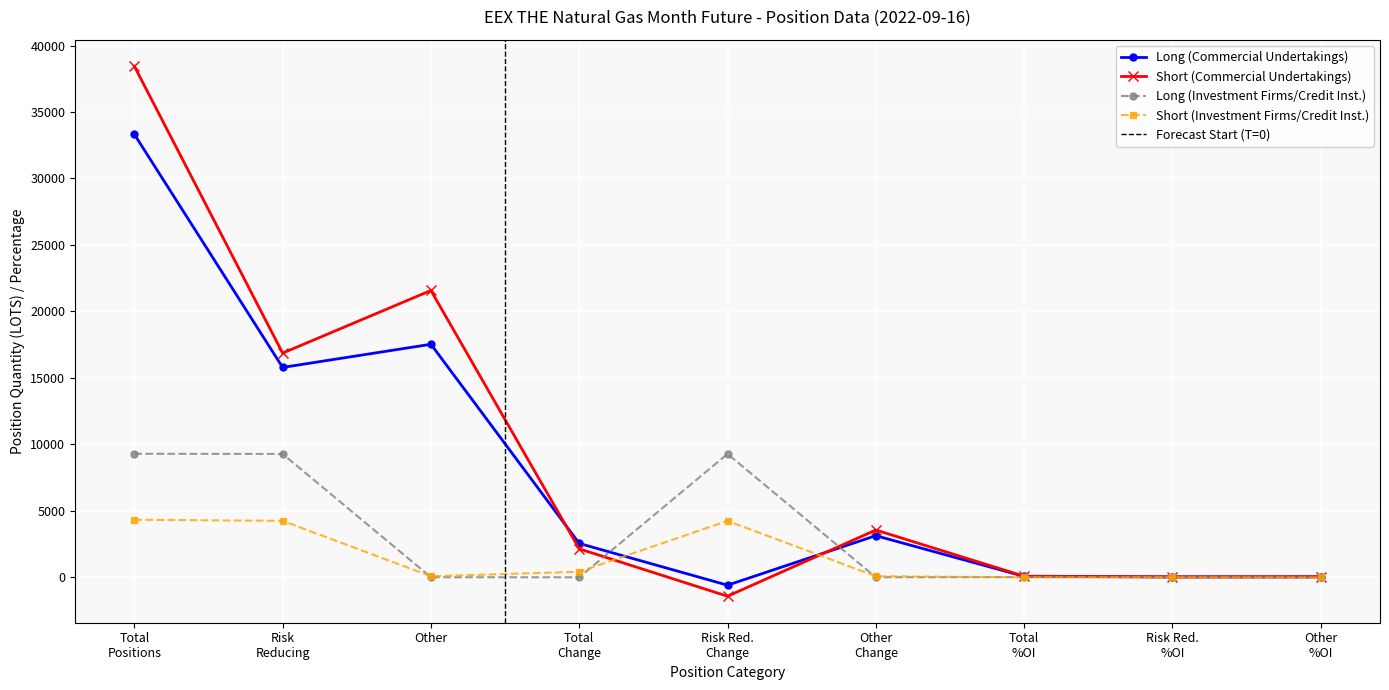

At which category does the chart reach its peak across all series?

Total Positions